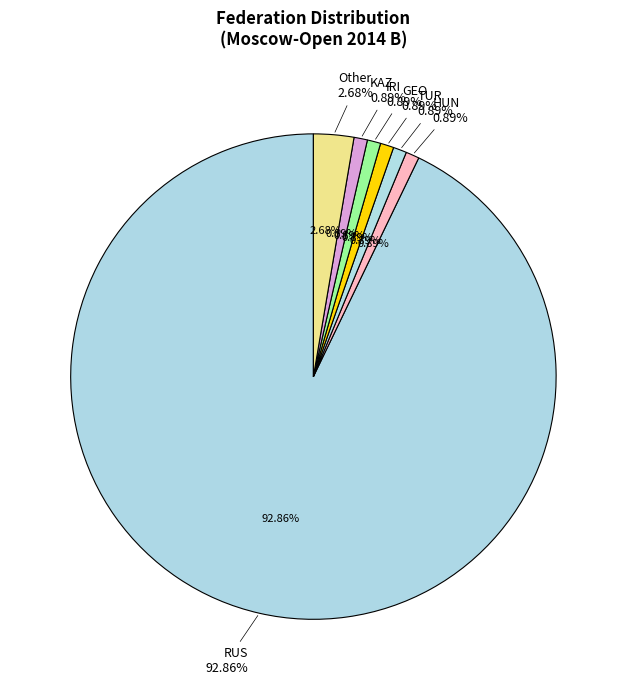

Does any single category account for the majority?

Yes